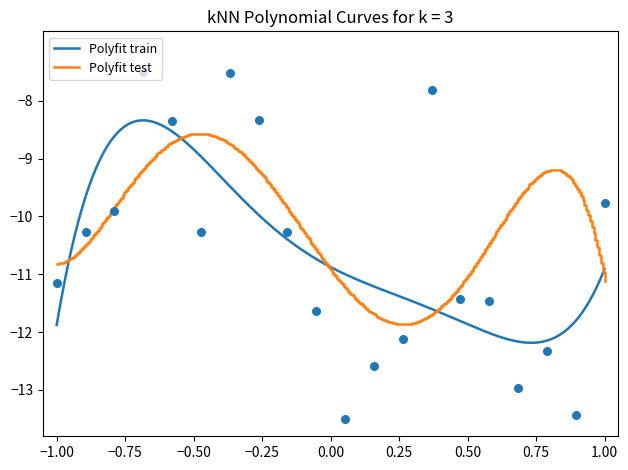

Which has a higher value, 15 or 13?

15